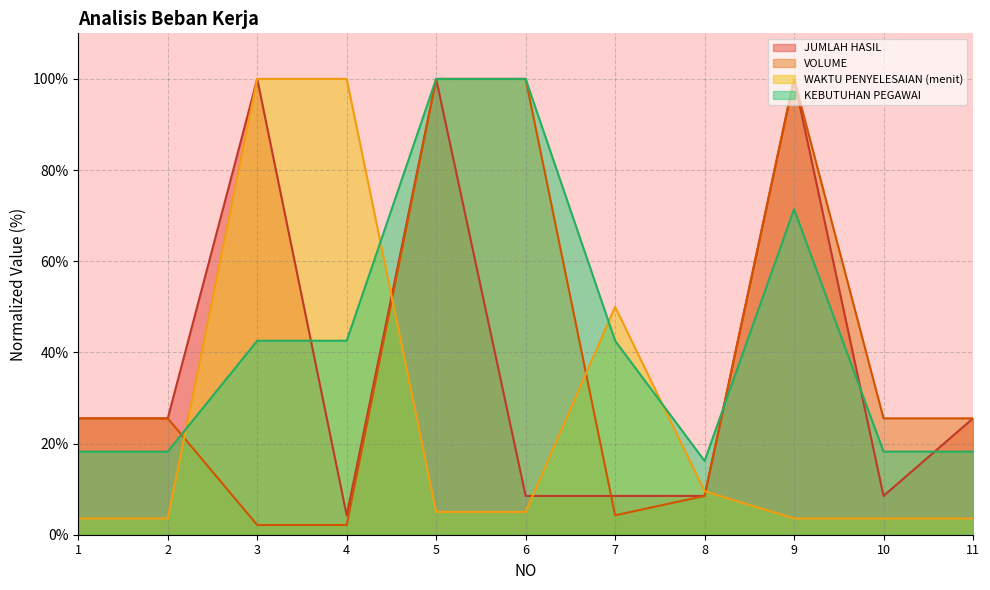

What is the average value of the WAKTU PENYELESAIAN (menit) series?

26.1